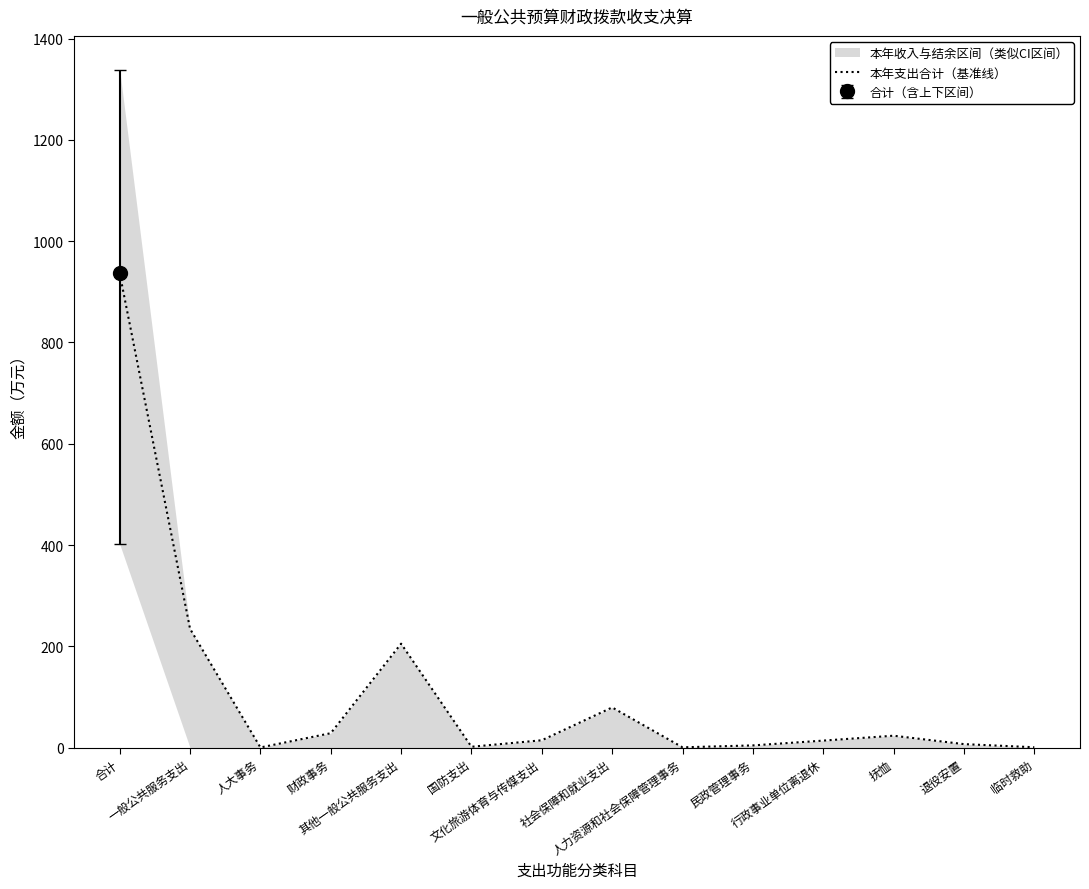

At which label does the data first exceed 14?

合计